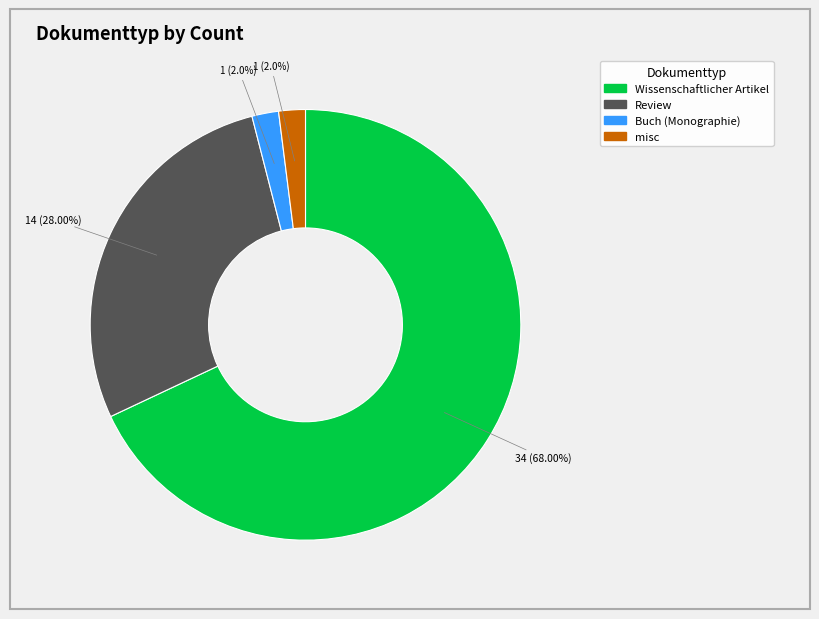

Is there any slice that represents more than half of the pie?

Yes